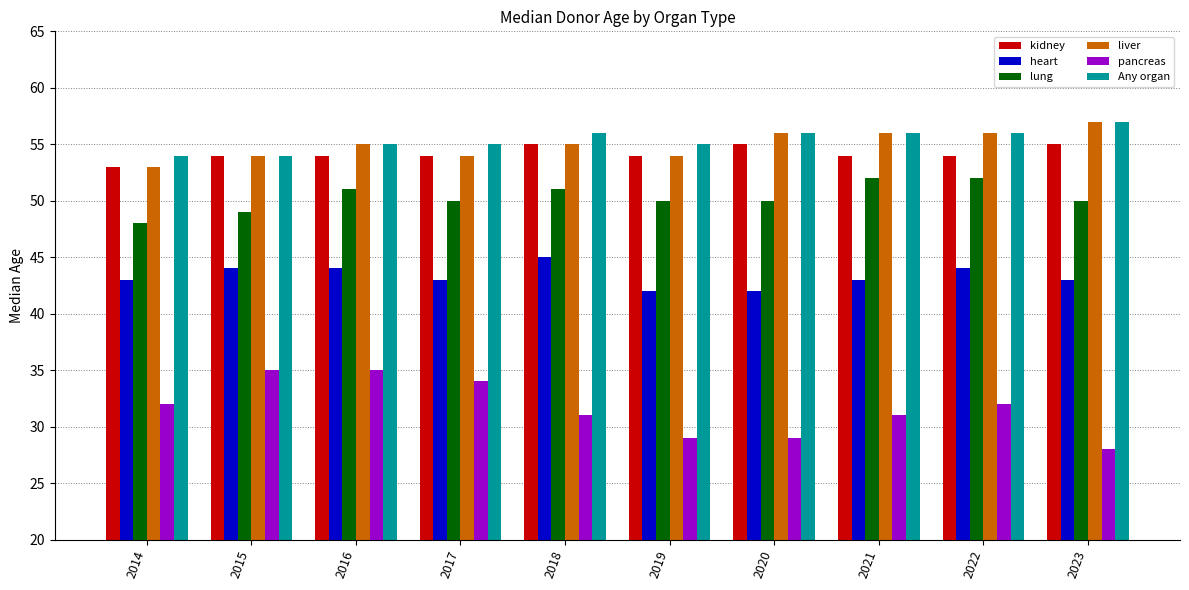

Reading right to left, extract all data points from this chart.

kidney: 55	54	54	55	54	55	54	54	54	53
heart: 43	44	43	42	42	45	43	44	44	43
lung: 50	52	52	50	50	51	50	51	49	48
liver: 57	56	56	56	54	55	54	55	54	53
pancreas: 28	32	31	29	29	31	34	35	35	32
Any organ: 57	56	56	56	55	56	55	55	54	54